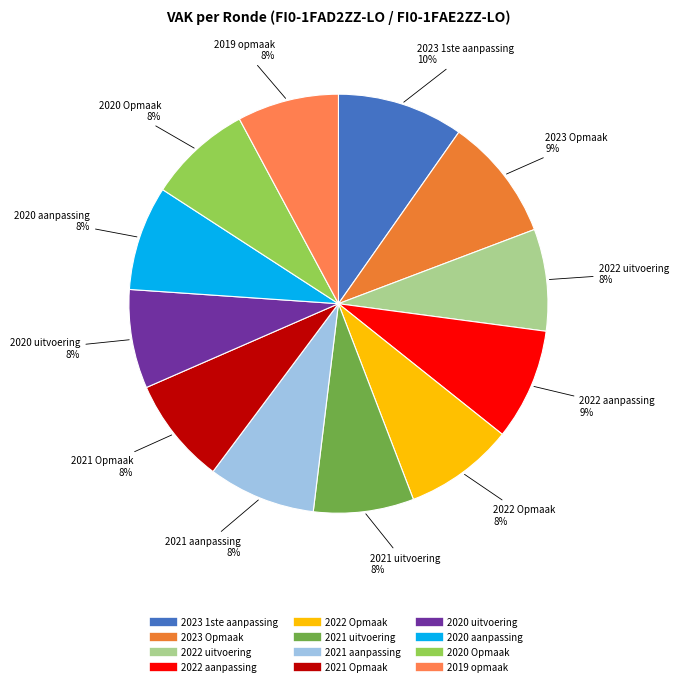

Which has a higher value, 2020 aanpassing or 2023 Opmaak?

2023 Opmaak